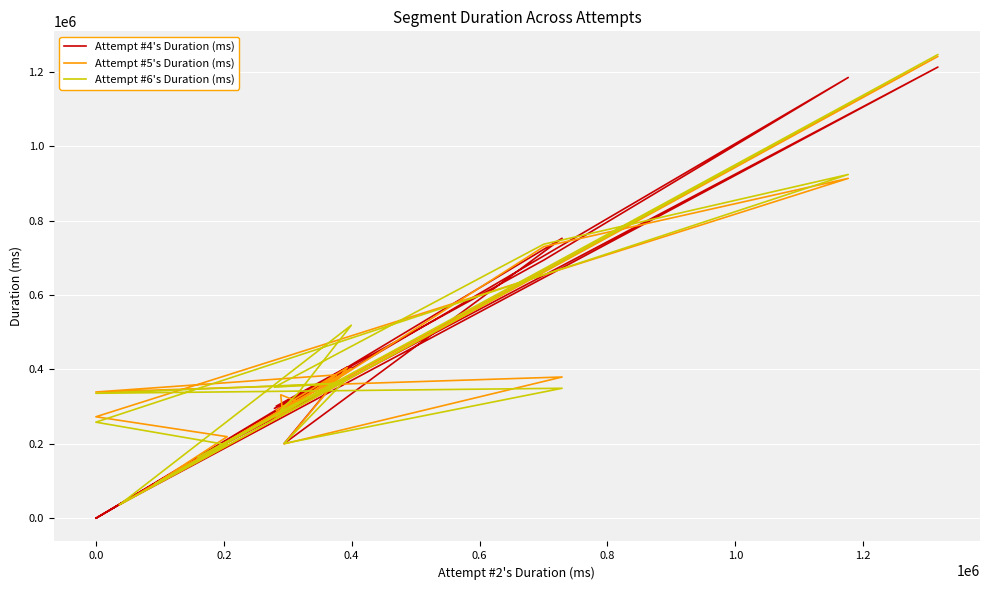

What is the value of the Attempt #6's Duration (ms) point at the 5th from the left?

334732